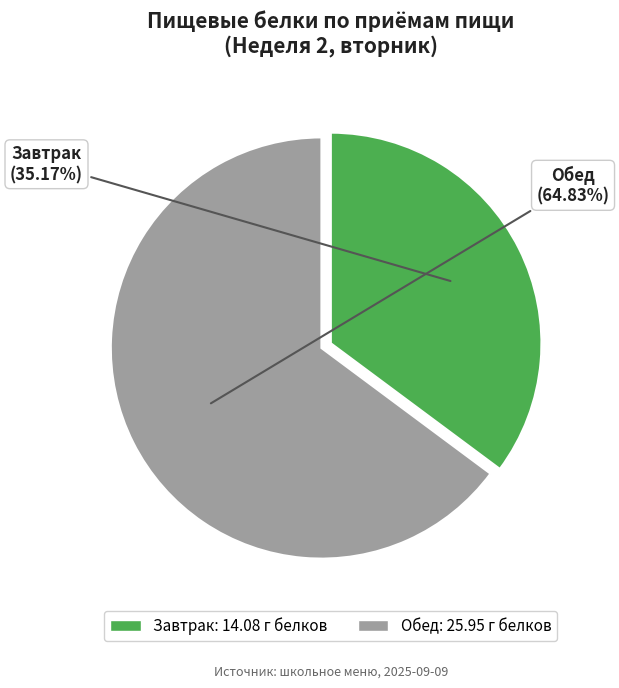

Count the number of slices in the pie.

2